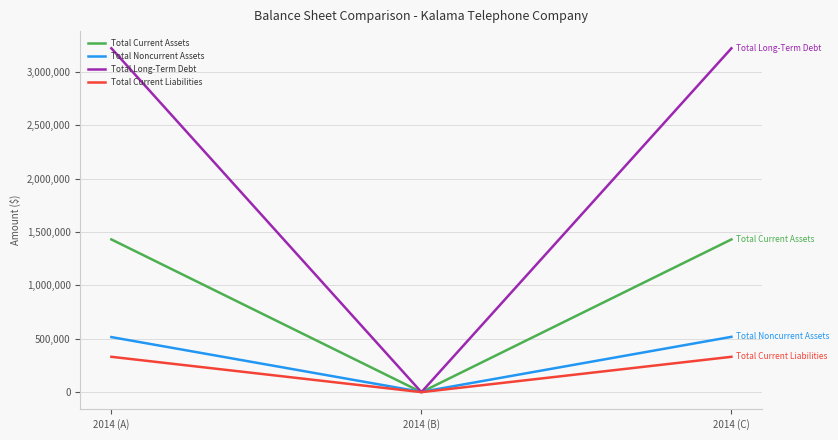

What are all the series names shown in the legend?

Total Current Assets, Total Noncurrent Assets, Total Long-Term Debt, Total Current Liabilities